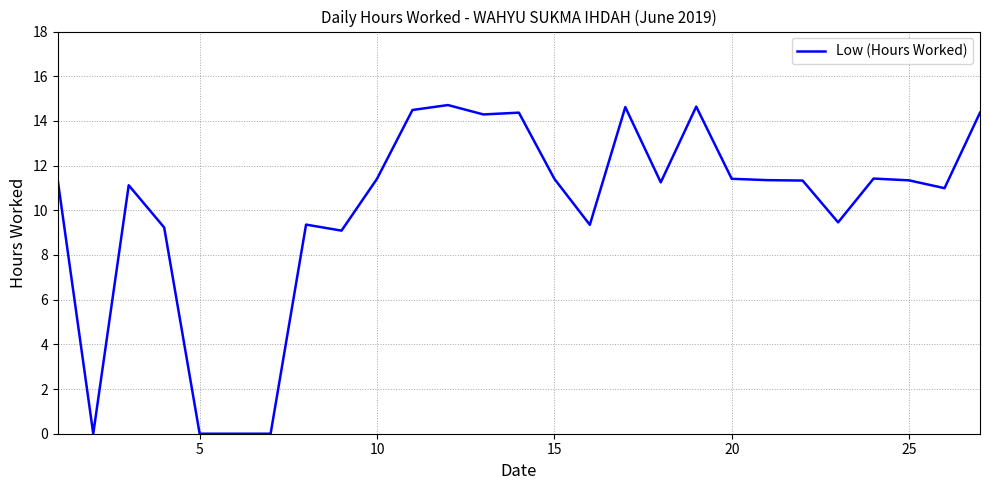

What is the difference between the maximum and minimum values?

14.7